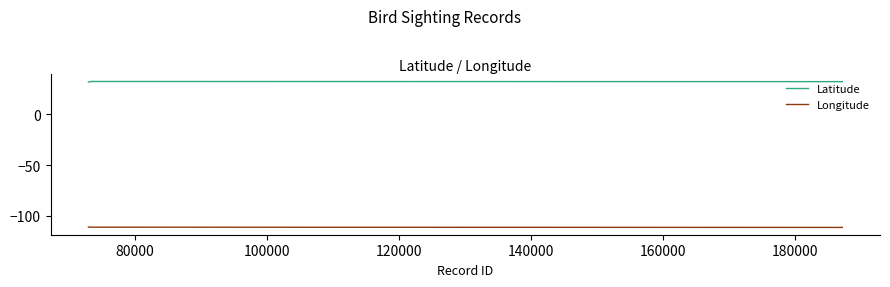

True or false: Latitude and Longitude cross at least once.

False